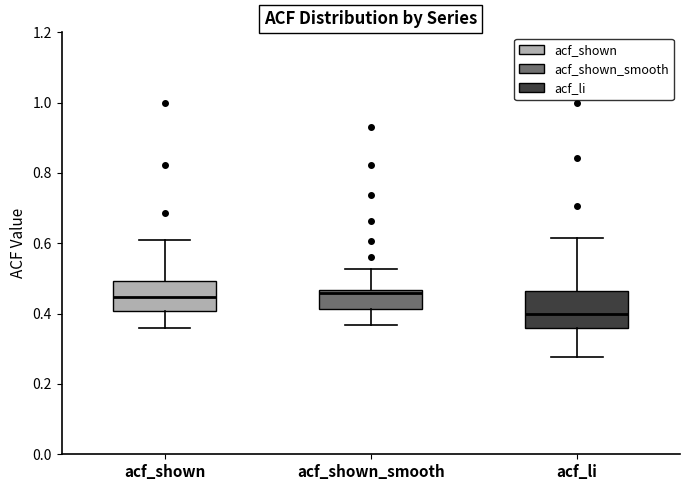

Reading left to right, read every box against the y-axis: the position of its median line, the range the box covers, and the ends of its whiskers. The values are not printed on the chart, so give them approximately, as read against the axis.

acf_shown: median 0.44, box 0.40 to 0.50, whiskers 0.36 to 0.60
acf_shown_smooth: median 0.46 (just below the box's upper edge), box 0.42 to 0.46, whiskers 0.36 to 0.52
acf_li: median 0.40, box 0.36 to 0.46, whiskers 0.28 to 0.62